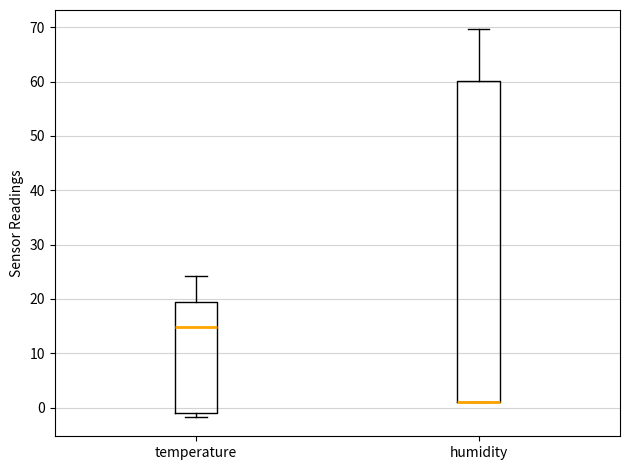

Comparing the boxes themselves (not the whiskers), which one is the tallest?

humidity